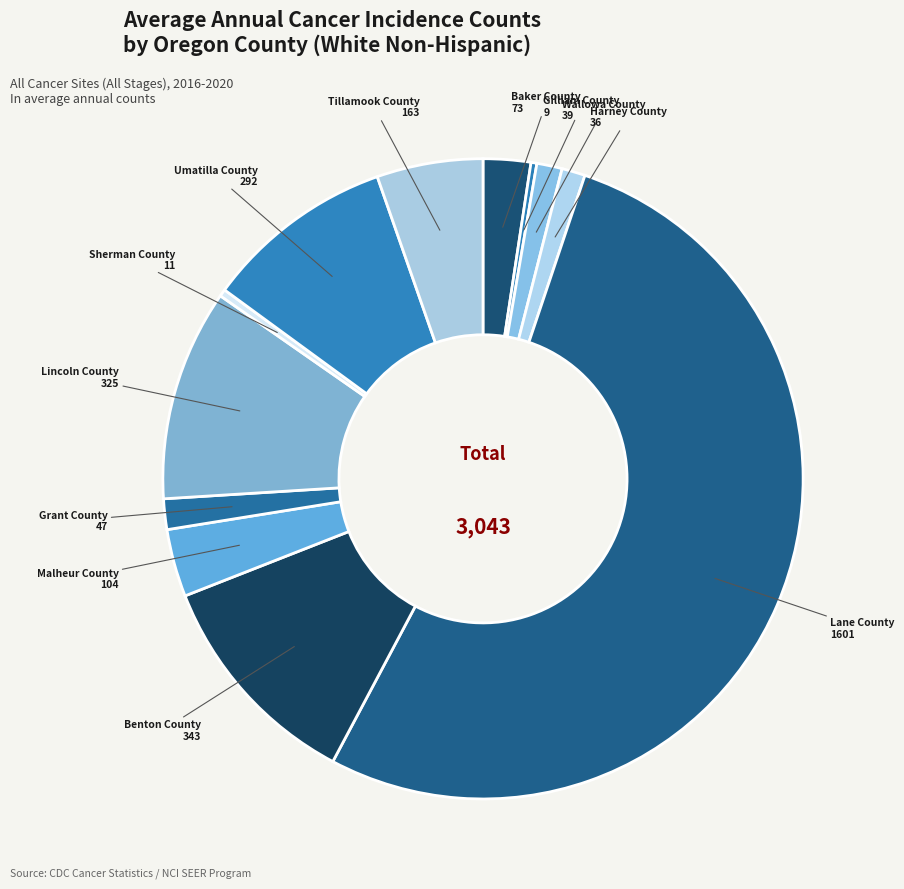

How many segments does this pie chart have?

12